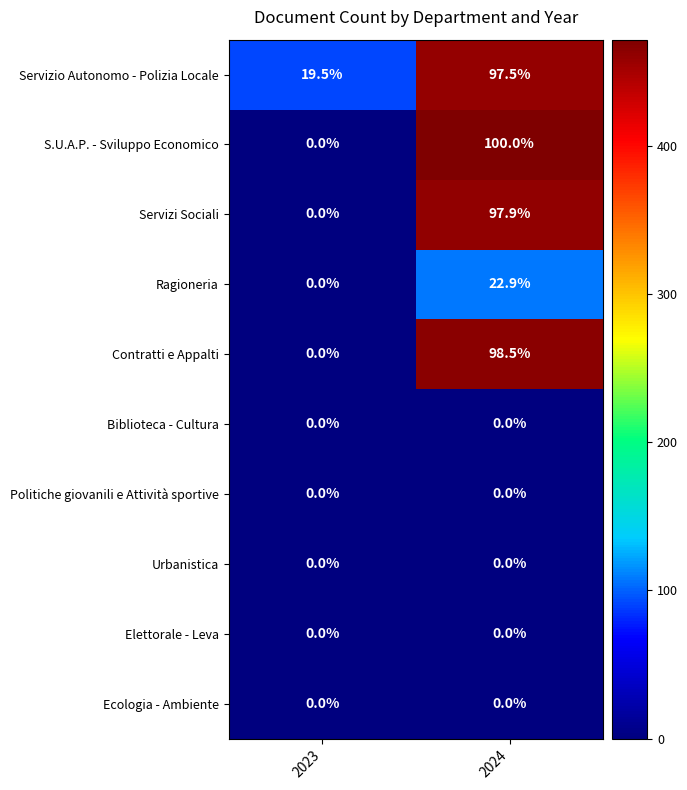

List the labels in order of Ragioneria value, largest first.

2024, 2023